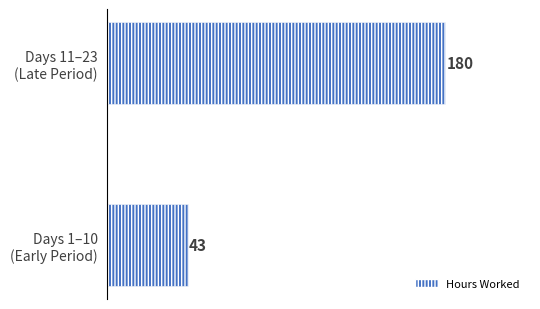

What is the average value?

112